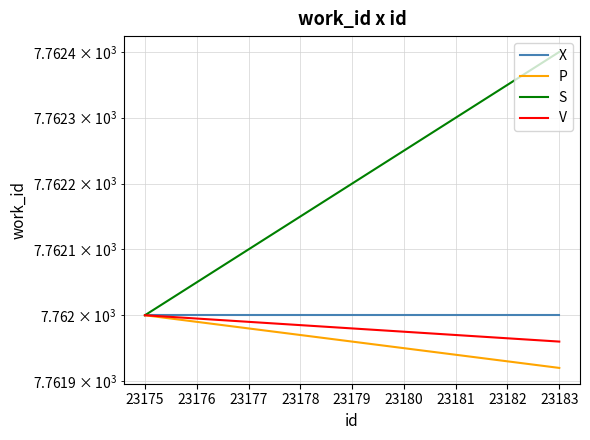

Is this an area chart (filled region under the line)?

No